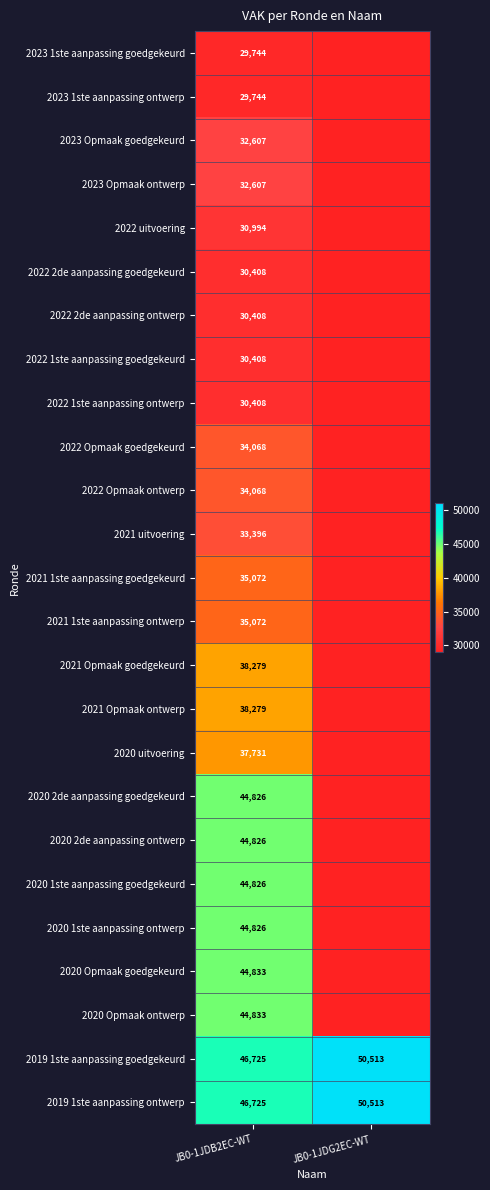

What is the sum of the 2019 1ste aanpassing goedgekeurd values at JB0-1JDG2EC-WT and JB0-1JDB2EC-WT?

97238